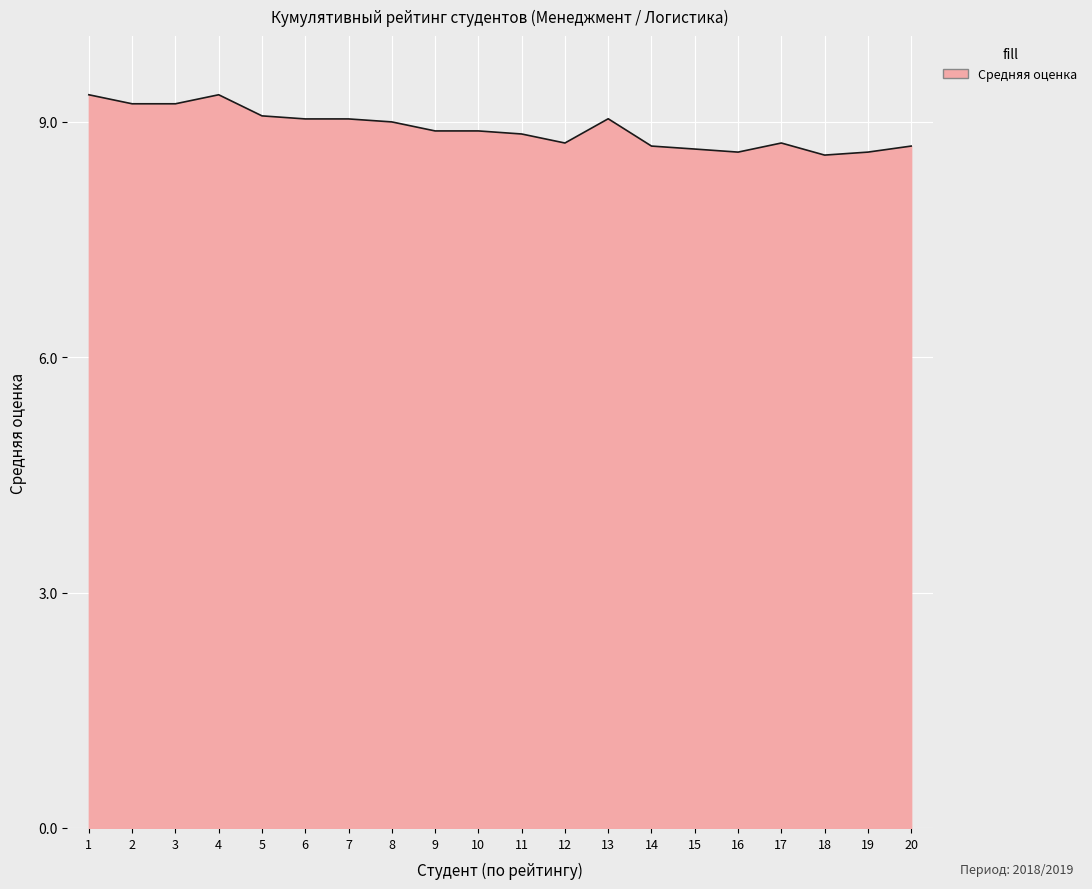

What is the difference between the maximum and minimum values?

0.8